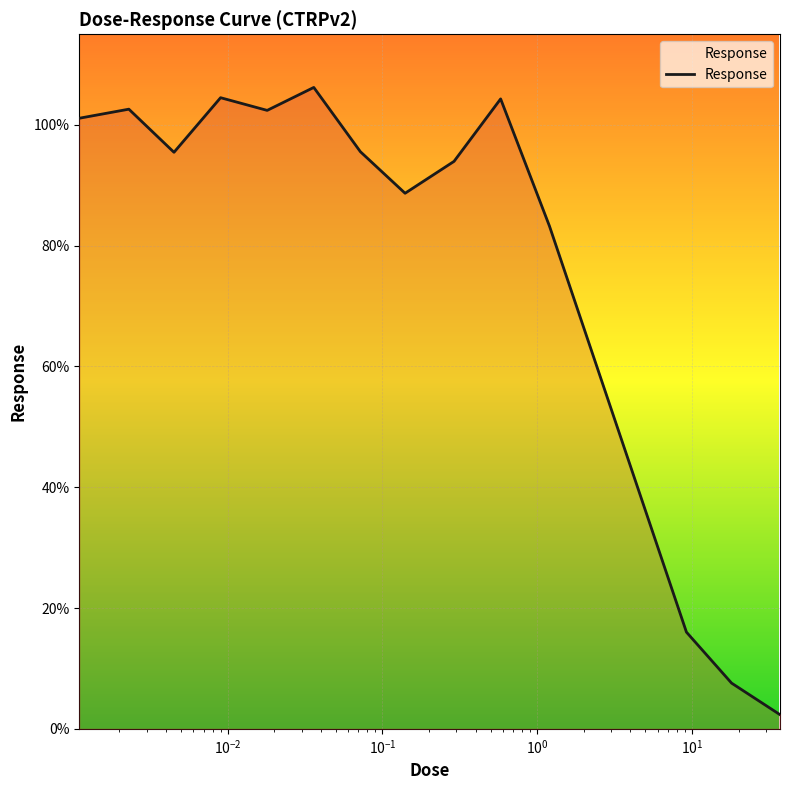

How many lines are shown in the chart?

1